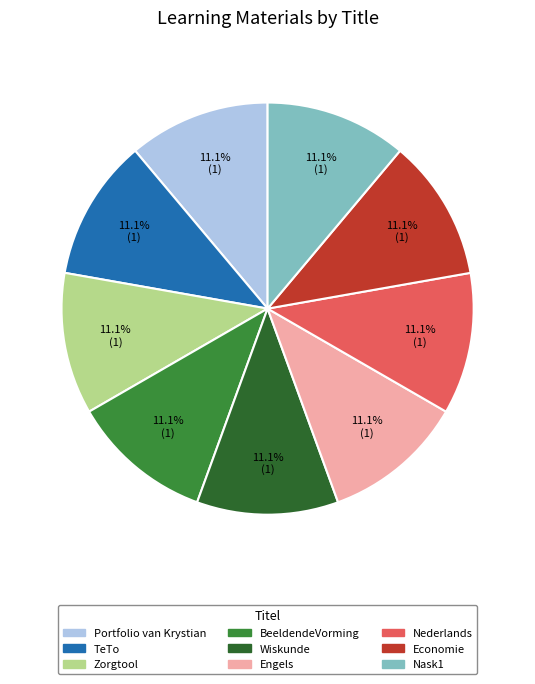

Is there any slice that represents more than half of the pie?

No